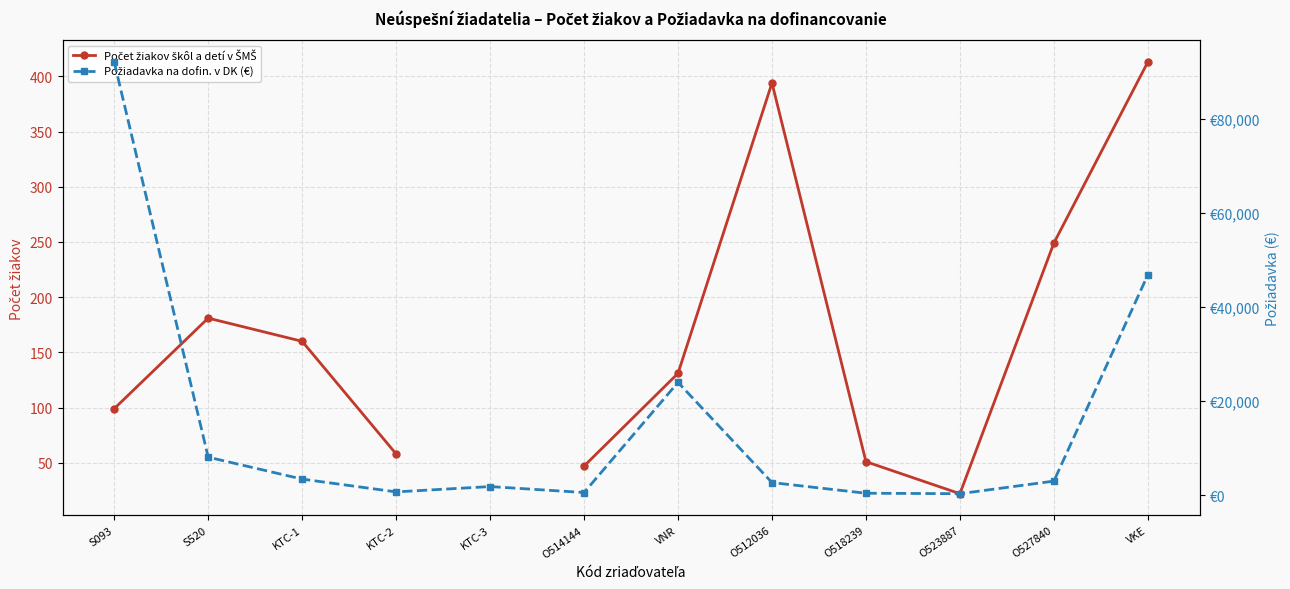

What is the minimum value shown in the chart?

22.0